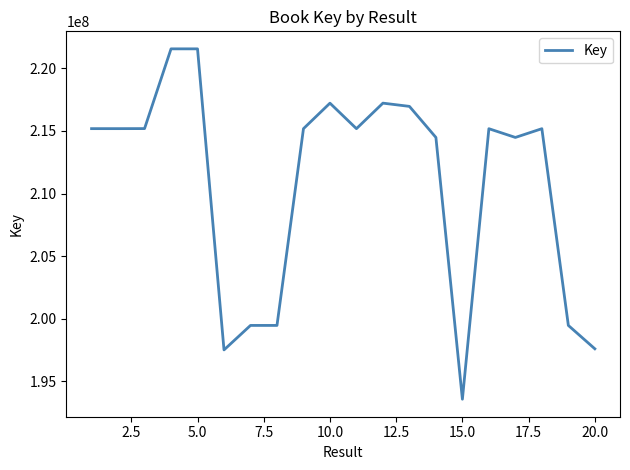

What is the smallest value displayed?

193554980